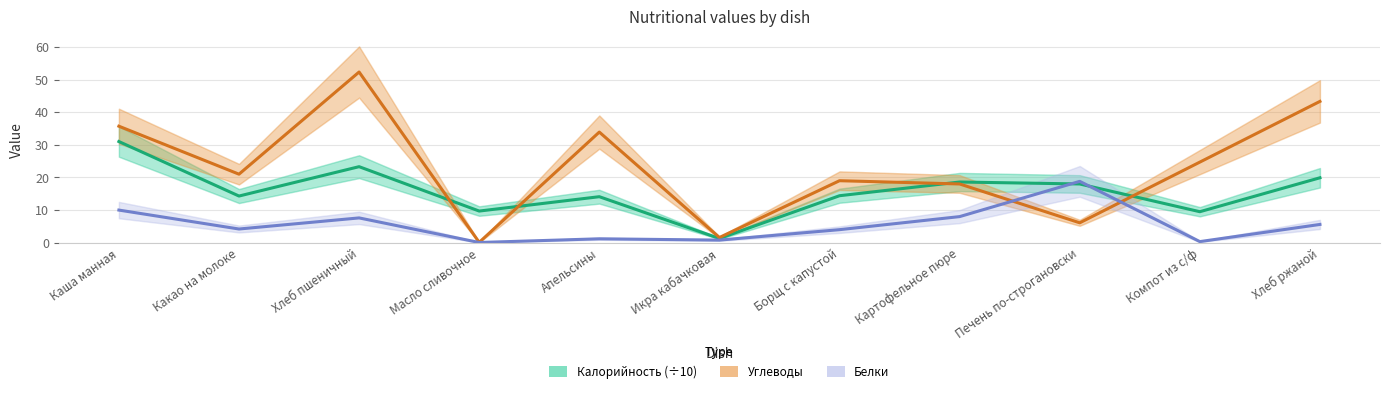

Reading right to left, transcribe all the data shown in this chart.

Калорийность (÷10): 19.9	9.5	18.0	18.6	14.4	1.3	14.1	9.7	23.3	14.3	31.0
Углеводы: 43.3	24.7	6.1	18.0	19.0	1.6	33.9	0.1	52.3	21.0	35.7
Белки: 5.6	0.3	18.8	8.0	4.0	0.8	1.2	0.1	7.6	4.2	10.0